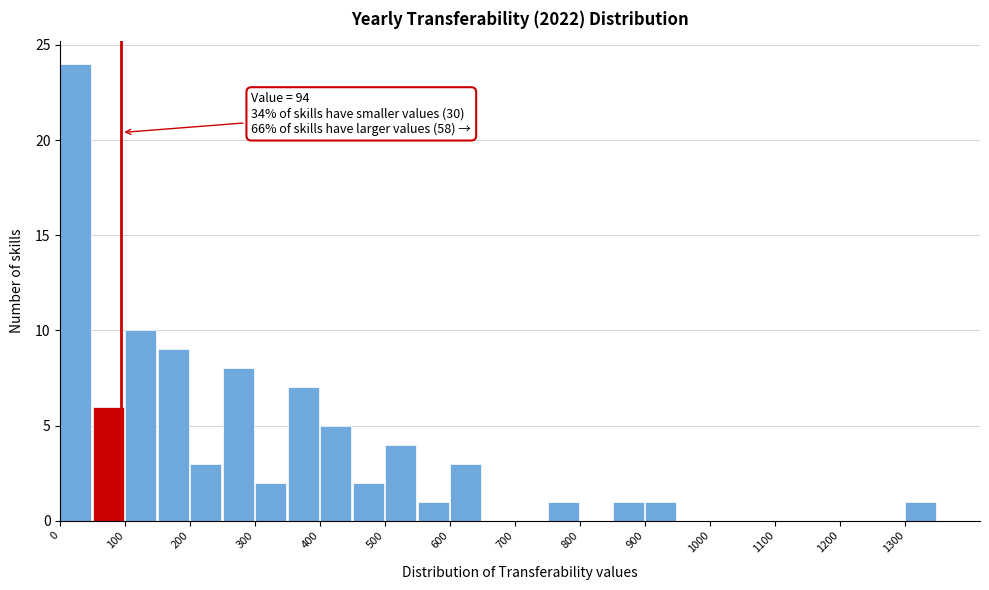

Which range on the x-axis has the tallest bar?

0 to 50